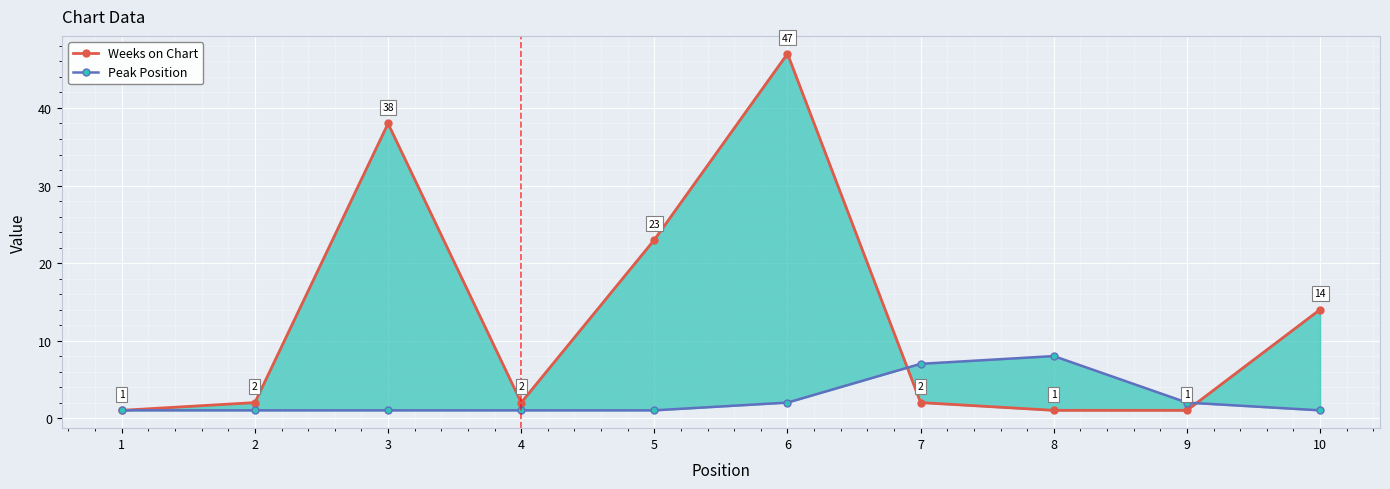

Where is Weeks on Chart nearest to the value 24?

5